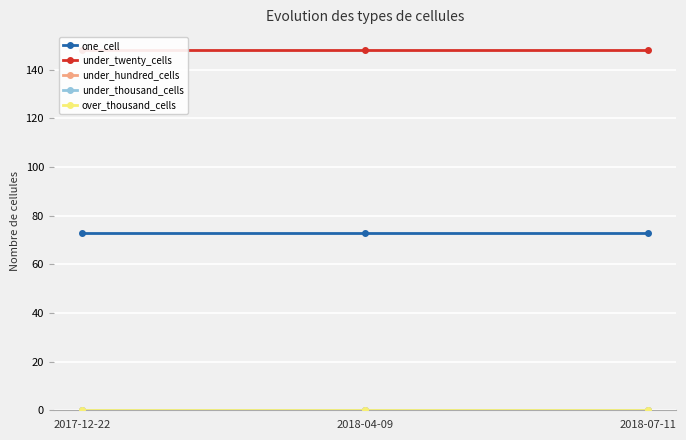

The value of one_cell at 2018-04-09 is 124. True or false?

False